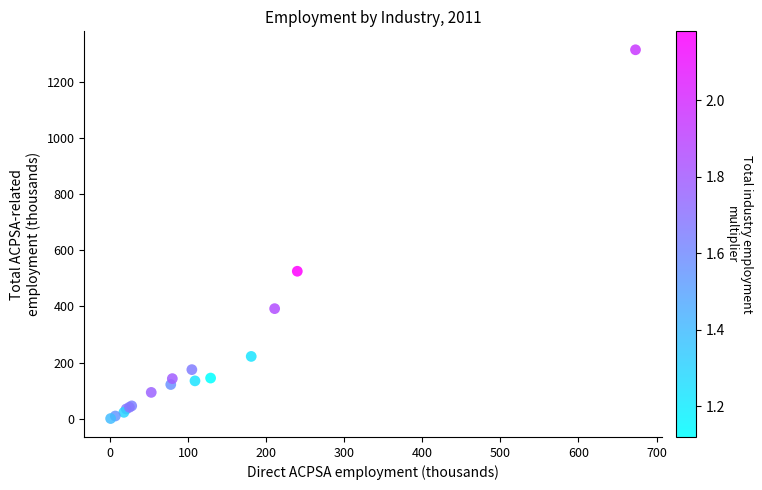

What Y value in the scatter plot is closest to 657?

525